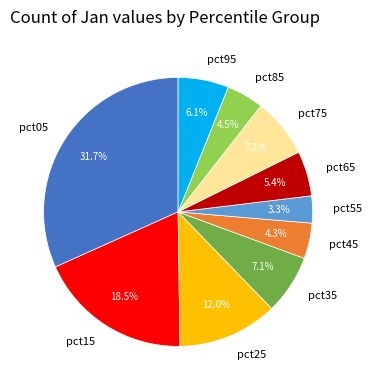

To the nearest percent, what is the average slice percentage?

10%